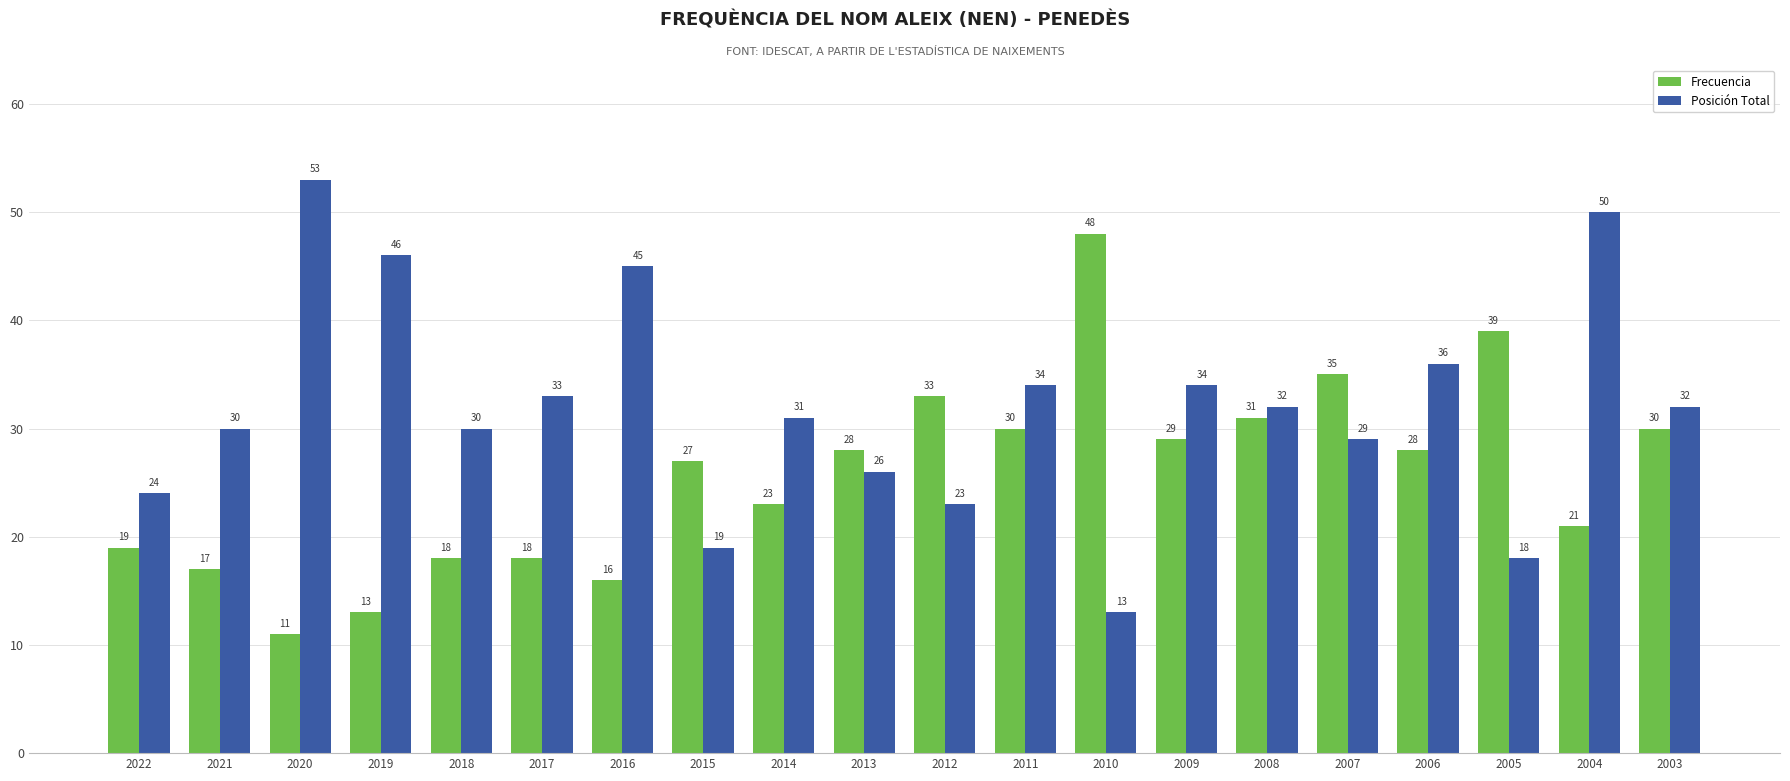

True or false: Frecuencia has a value of 44 at 2011.

False